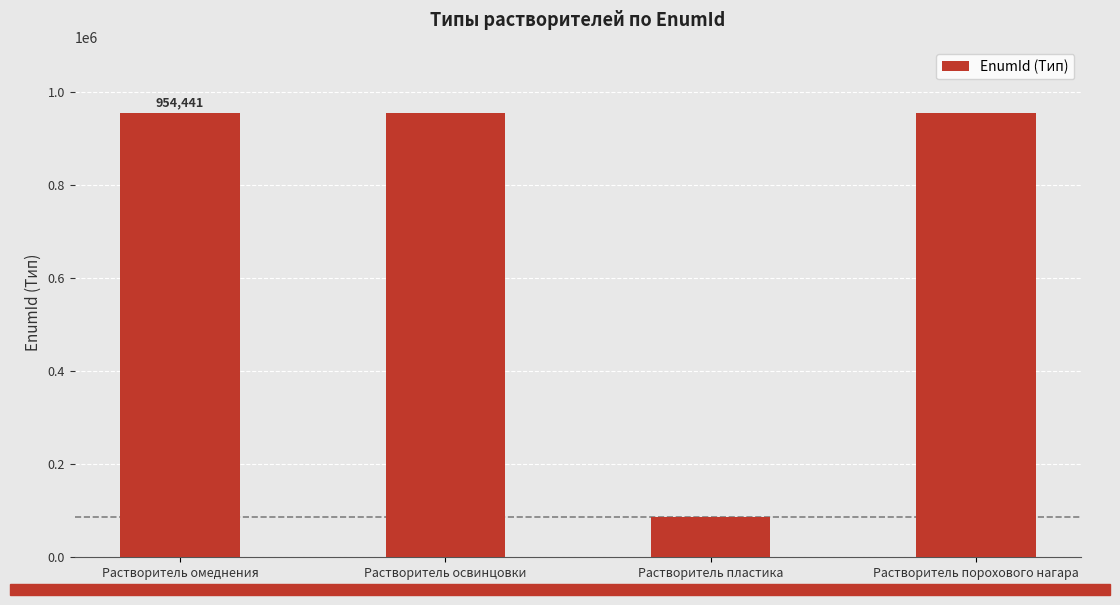

What is the label of the 4th bar from the right?

Растворитель омеднения